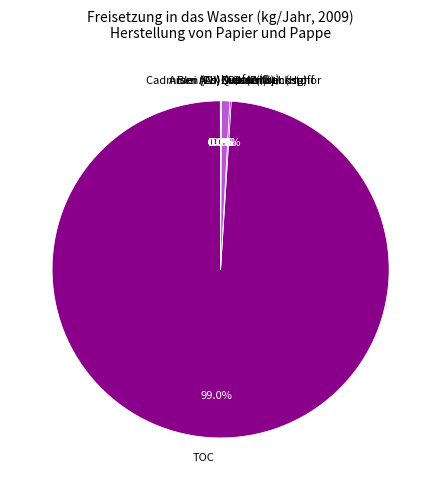

Is there any slice that represents more than half of the pie?

Yes